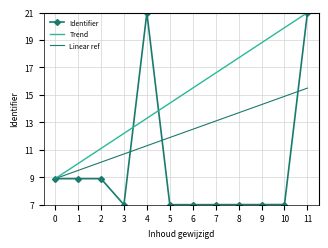

Rank the categories by Linear ref value from lowest to highest.

0, 1, 2, 3, 4, 5, 6, 7, 8, 9, 10, 11